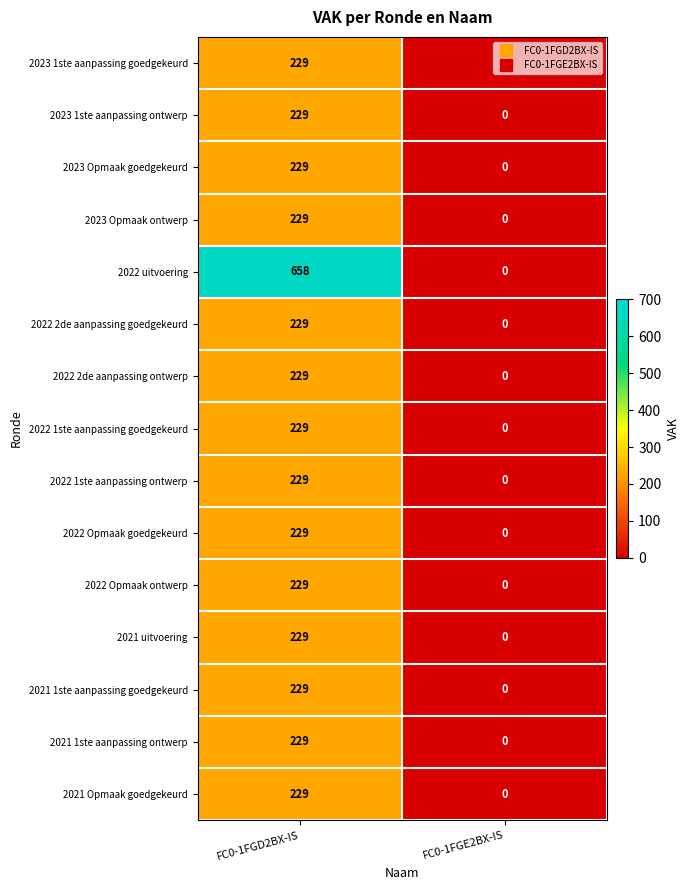

What value does the 2023 1ste aanpassing ontwerp series have at FC0-1FGD2BX-IS, to the nearest 50?

250